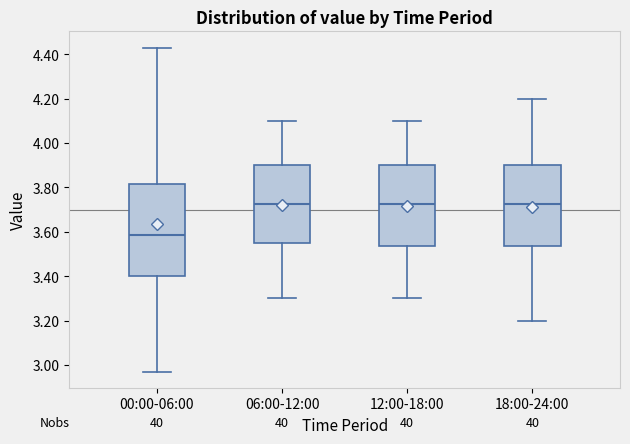

Reading left to right, transcribe this box plot: for each box, give where its median line is, the range the box spans, and where its two whiskers end, as read against the y-axis. The values are not printed on the chart, so give them approximately, as read against the axis.

00:00-06:00: median 3.58, box 3.40 to 3.82, whiskers 2.98 to 4.44
06:00-12:00: median 3.72, box 3.56 to 3.90, whiskers 3.30 to 4.10
12:00-18:00: median 3.72, box 3.54 to 3.90, whiskers 3.30 to 4.10
18:00-24:00: median 3.72, box 3.54 to 3.90, whiskers 3.20 to 4.20